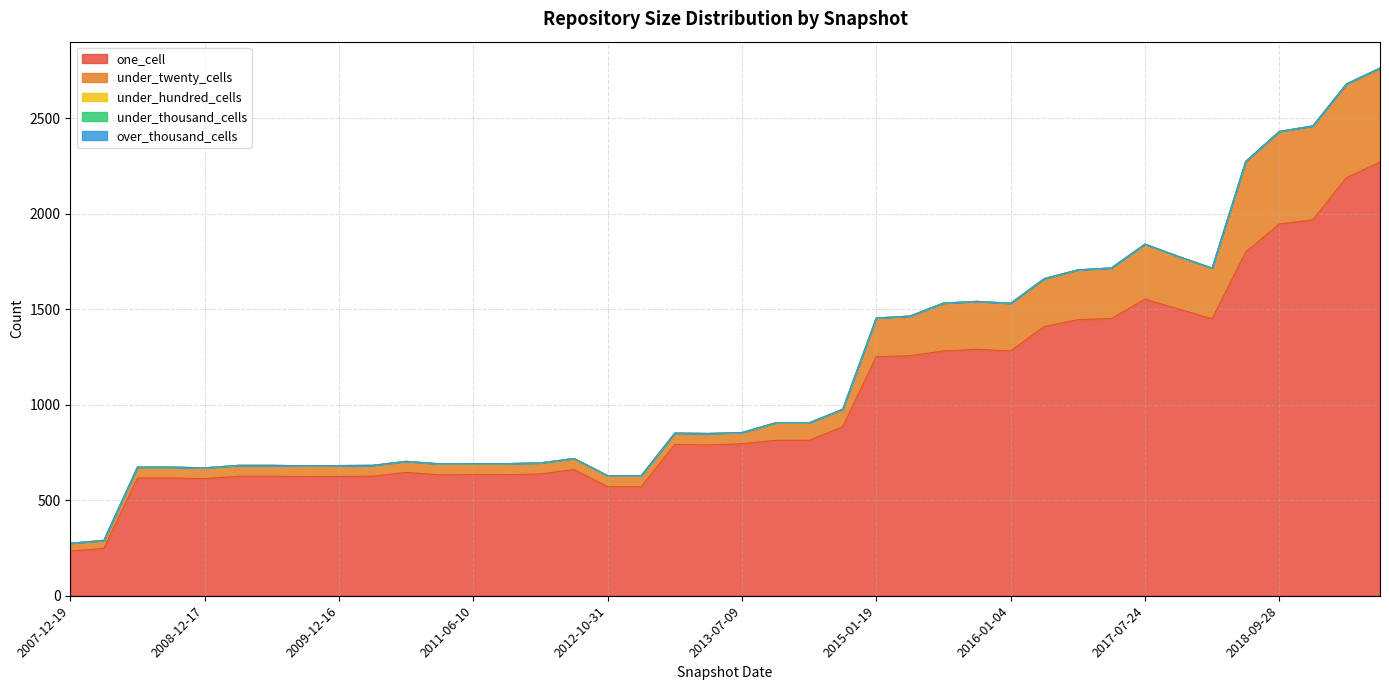

At which label is under_twenty_cells closest to 267?

2017-12-22